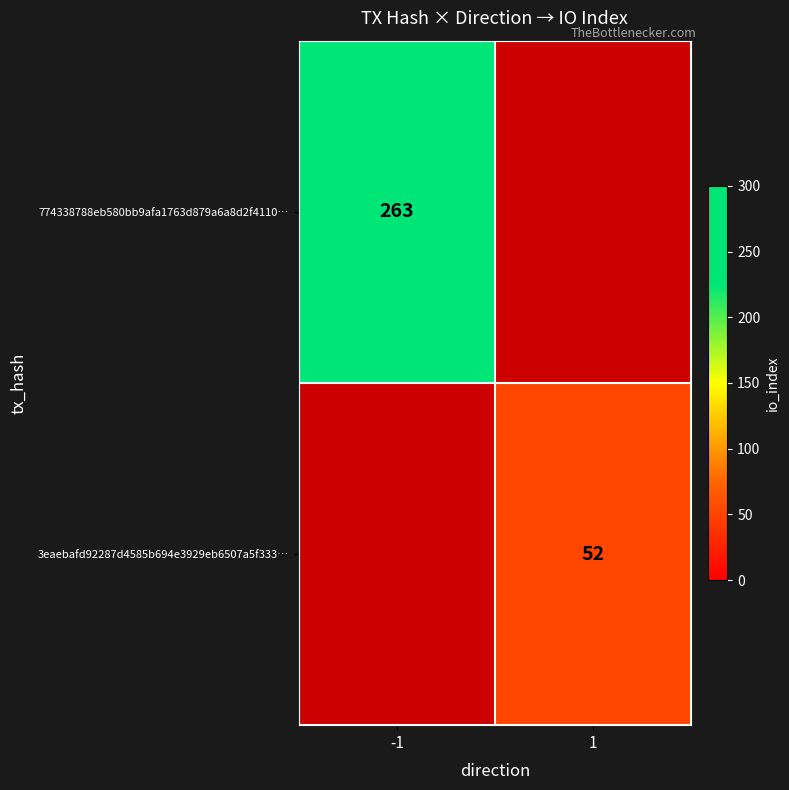

The value of 774338788eb580bb9afa1763d879a6a8d2f4110… at -1 is 349. True or false?

False